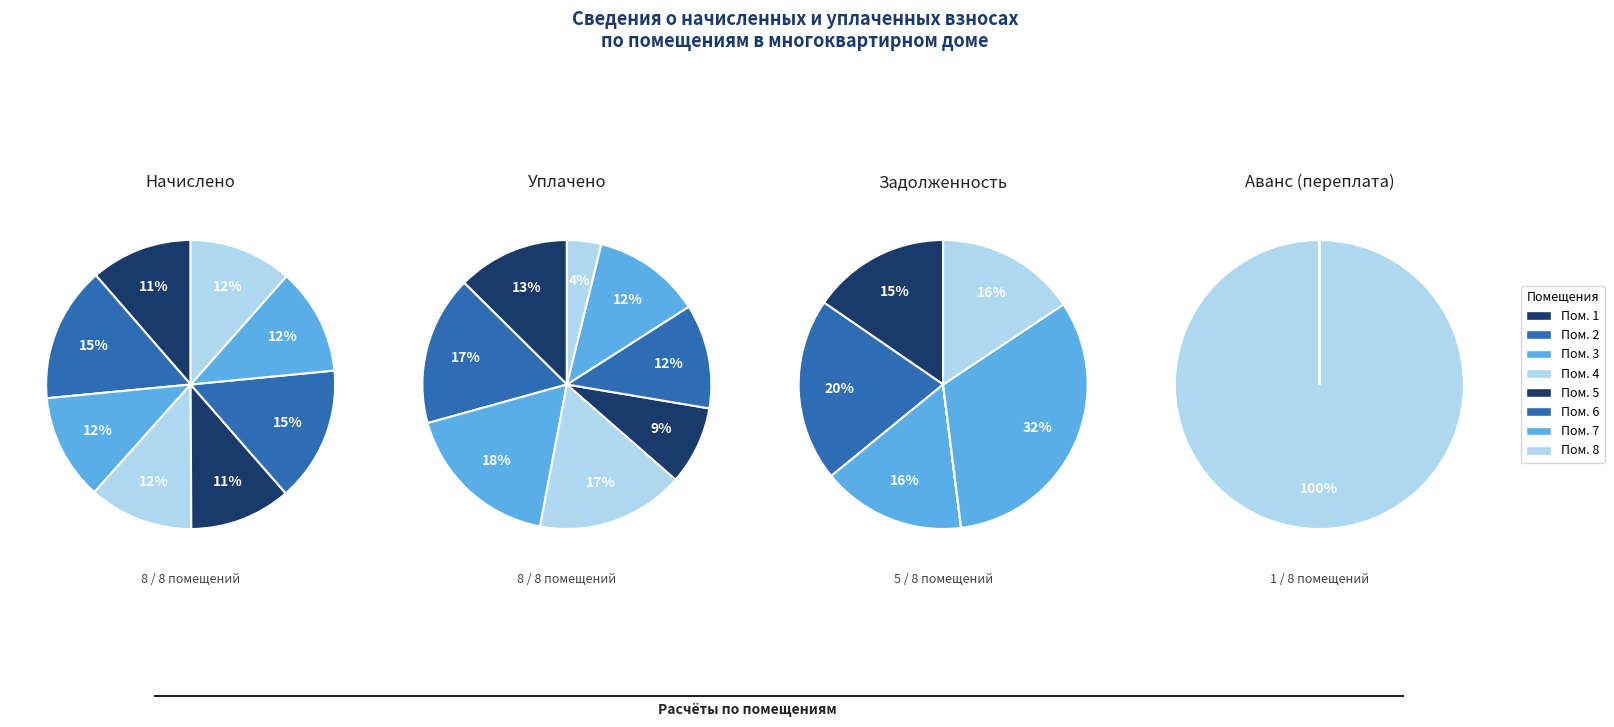

True or false: 1 accounts for 22% of the total.

False